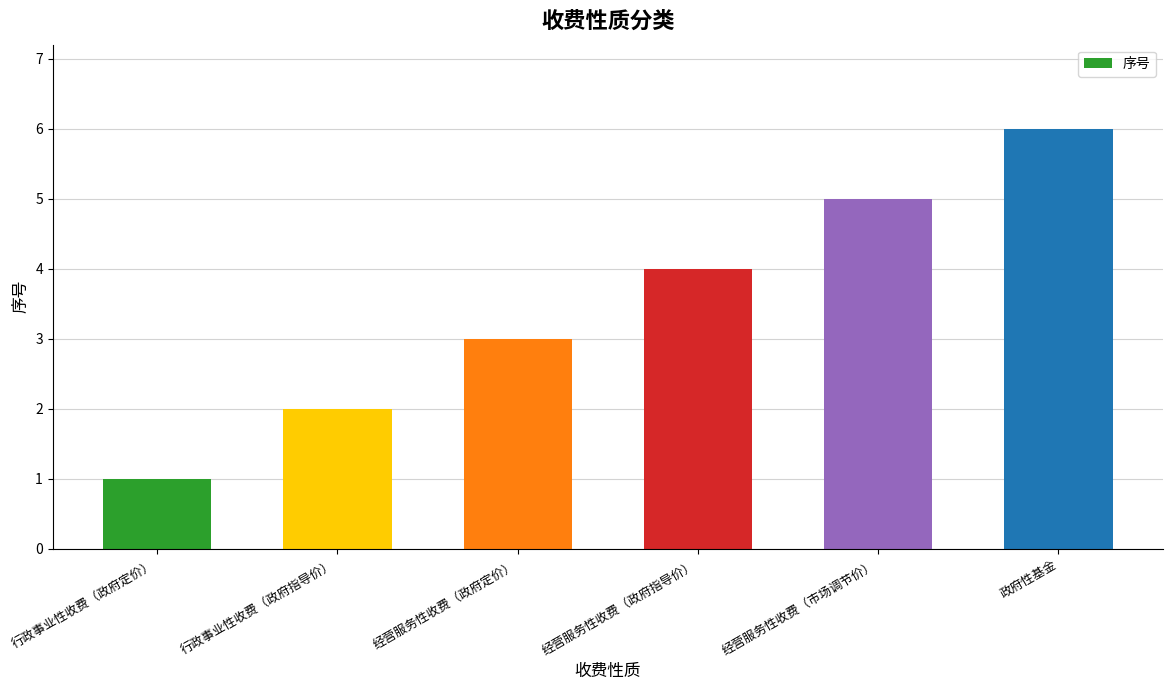

Reading left to right, transcribe all the data shown in this chart.

行政事业性收费（政府定价）=1	行政事业性收费（政府指导价）=2	经营服务性收费（政府定价）=3	经营服务性收费（政府指导价）=4	经营服务性收费（市场调节价）=5	政府性基金=6